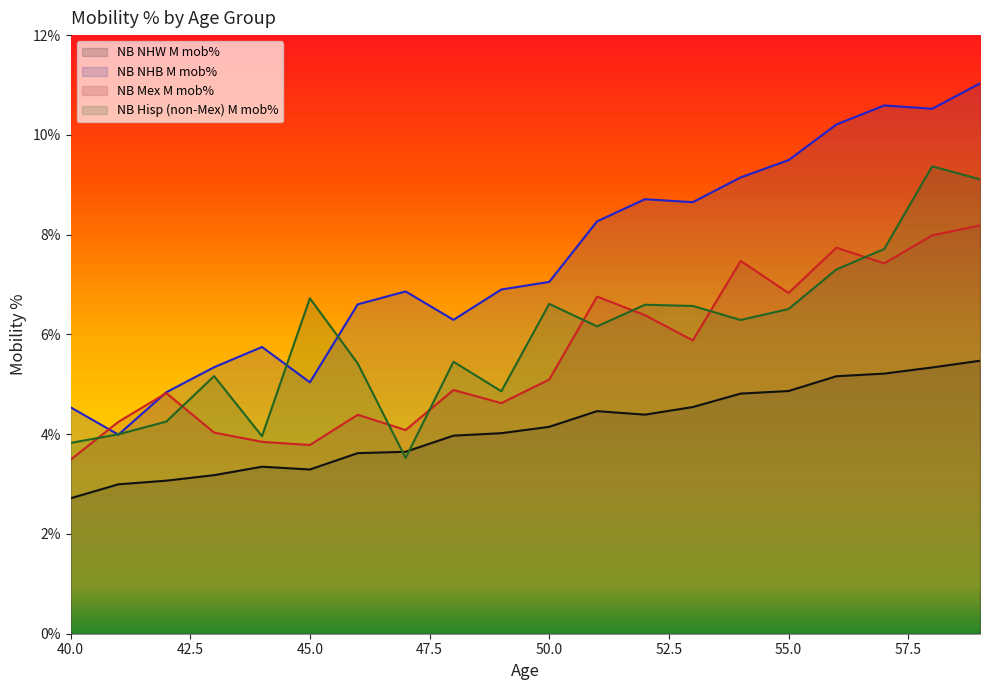

What is the total value across all series at 53?

0.3